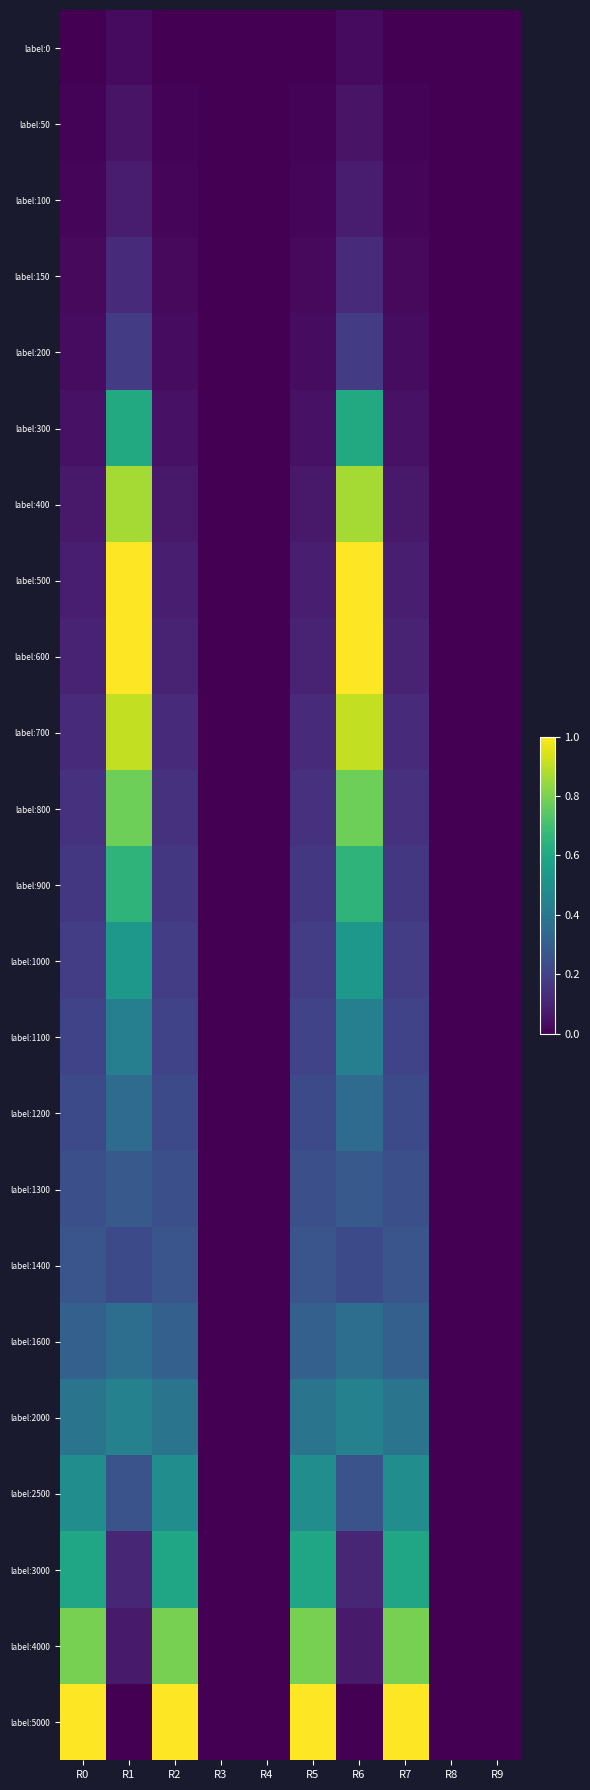

Which series changed the most between R3 and R7?

label:5000